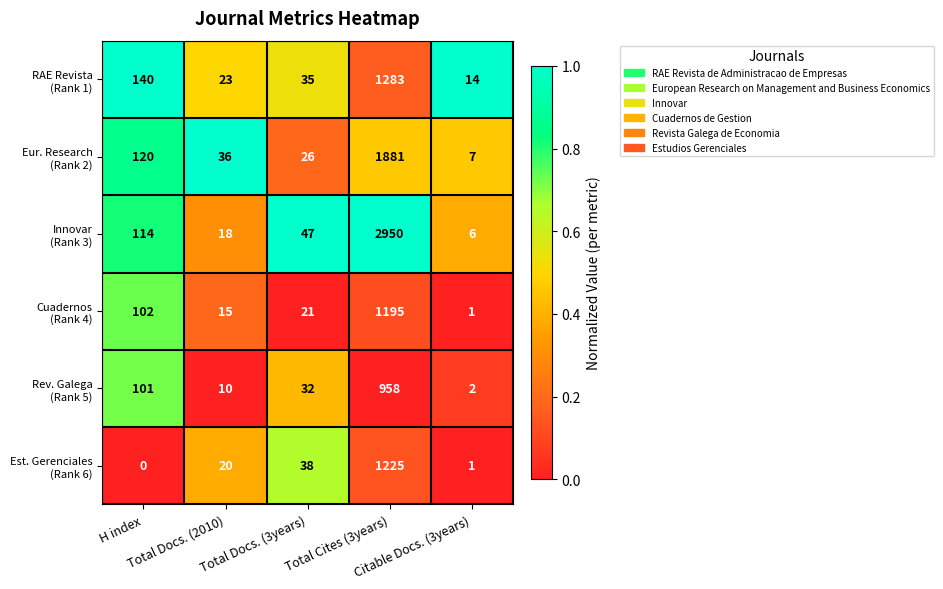

What is the greatest value displayed?

2950